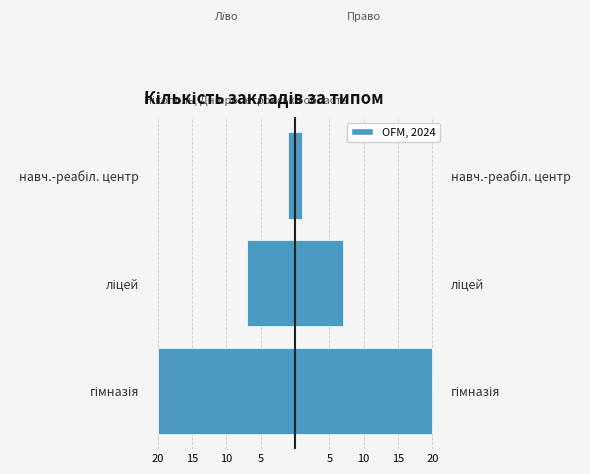

The value of Кількість закладів (ліво) at гімназія is -20. True or false?

True